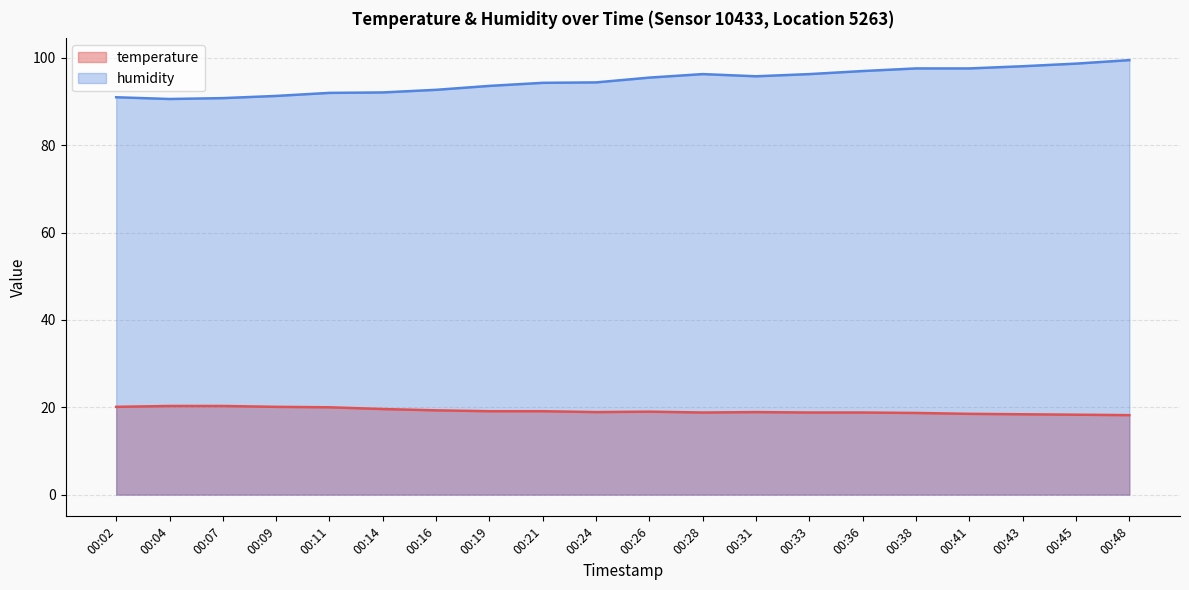

What is the value of the temperature point at the 17th from the left?

18.5